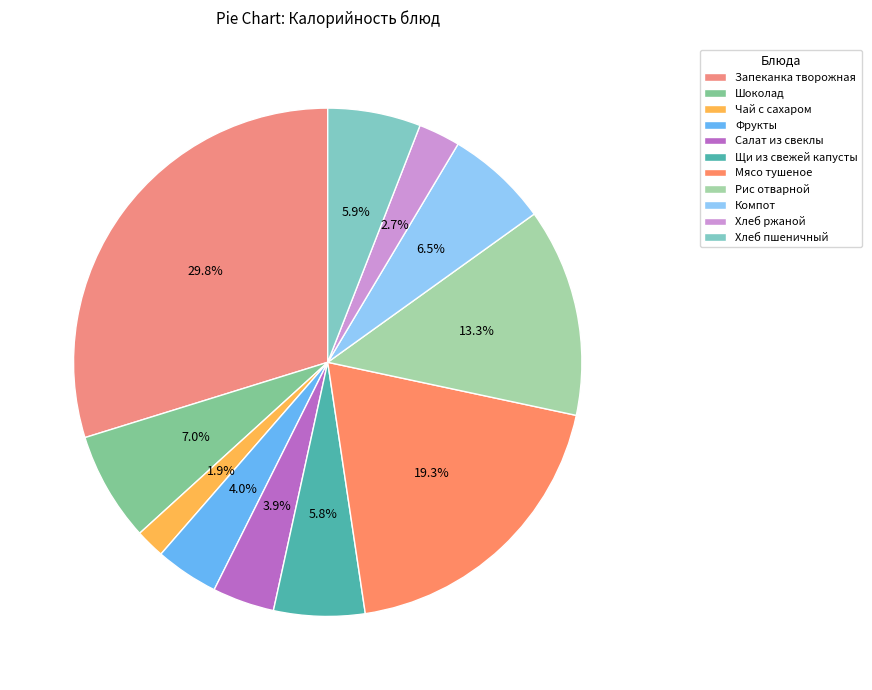

How many segments does this pie chart have?

11